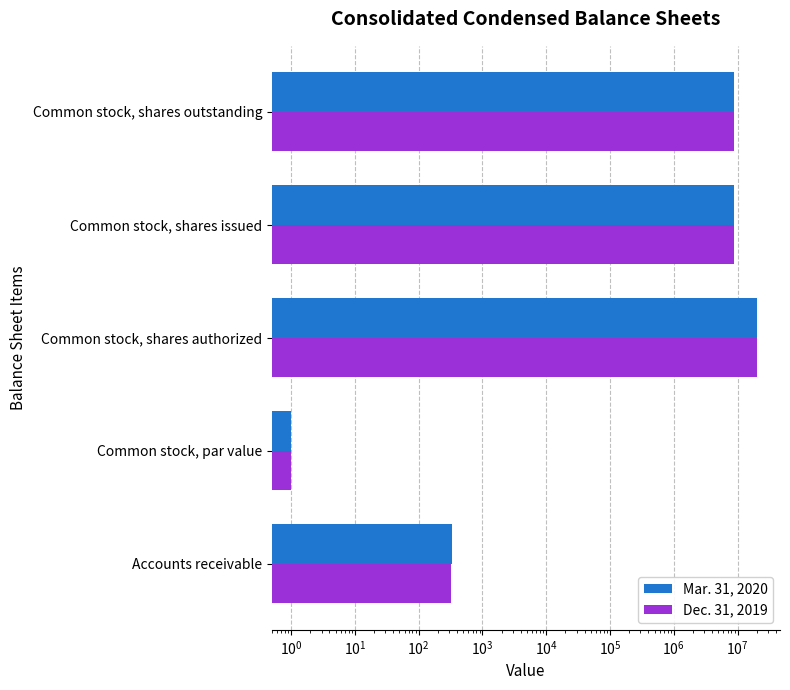

Reading left to right, list all the values displayed in this chart.

Mar. 31, 2020: 331	1	20000000	8819000	8819000
Dec. 31, 2019: 325	1	20000000	8781000	8781000